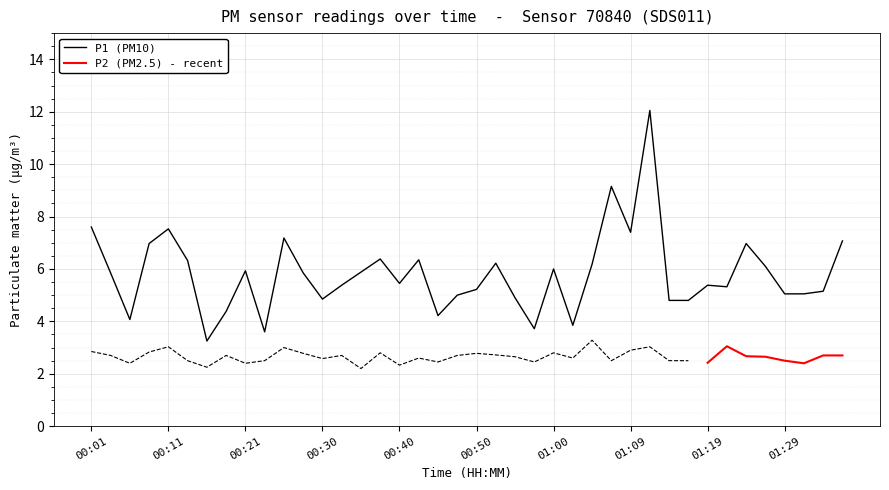

The value of P1 (PM10) at 00:21 is 5.9. True or false?

True